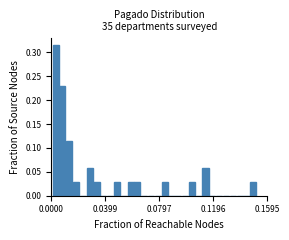

Read against the x-axis, roughly where is the centre of the tallest bar?

0.005